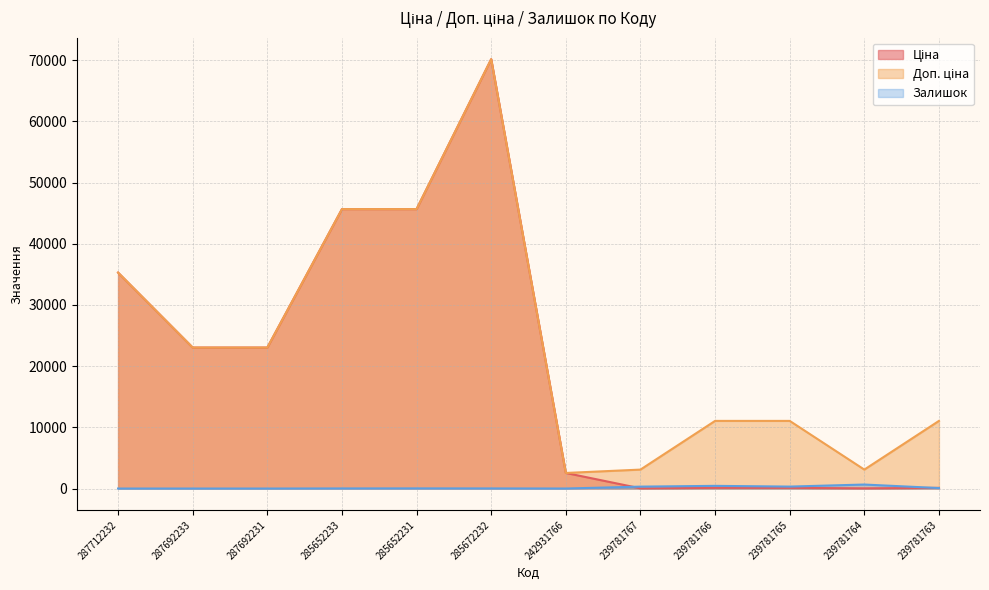

What is the total value across all series at 285672232?

140380.2